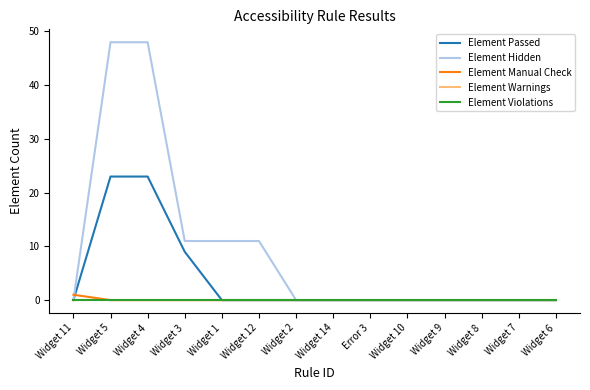

Does the chart have visible grid lines?

No